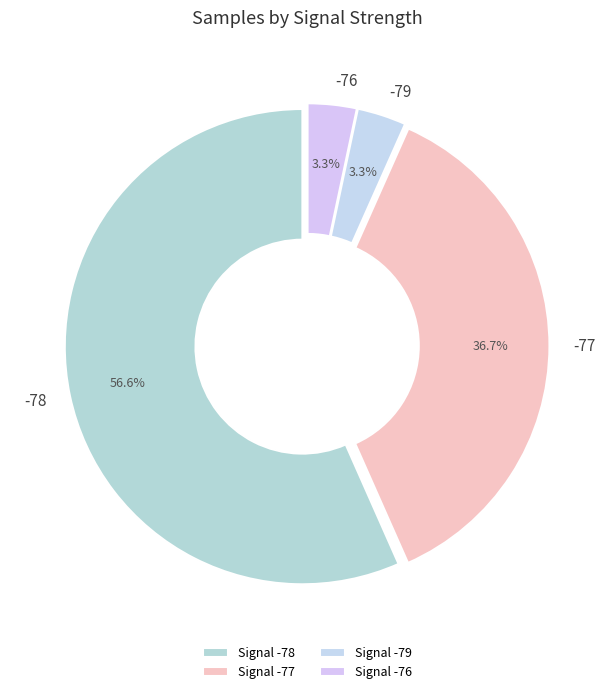

Is there a majority slice in this chart?

Yes